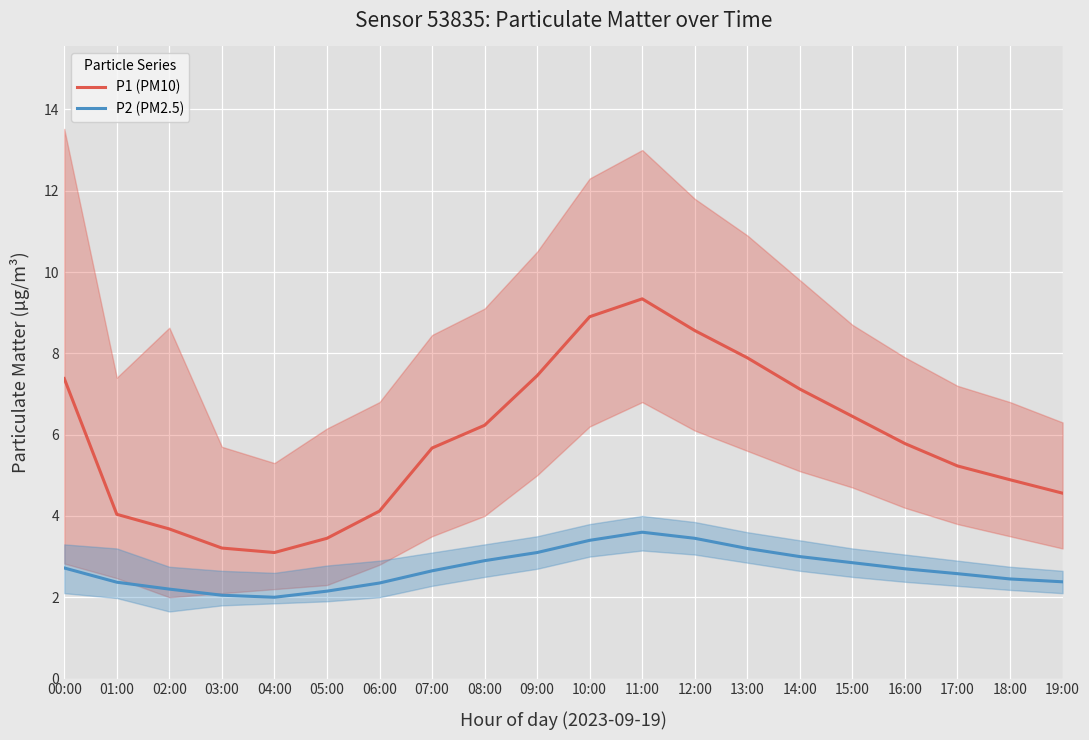

The P2 (PM2.5) series shows 2.4 at 06:00. True or false?

True